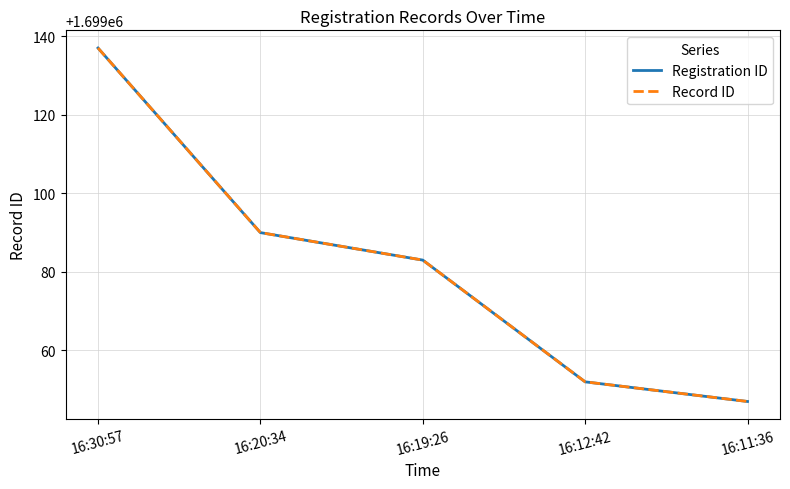

True or false: Registration ID and Record ID intersect in this chart.

False